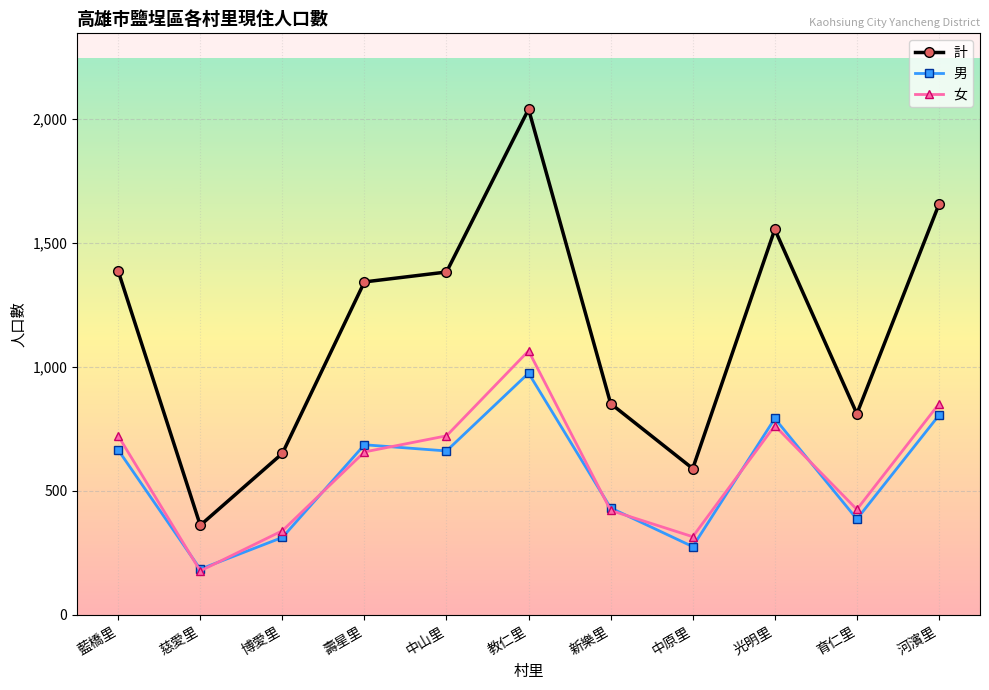

What value does the 男 series have at 河濱里?

805